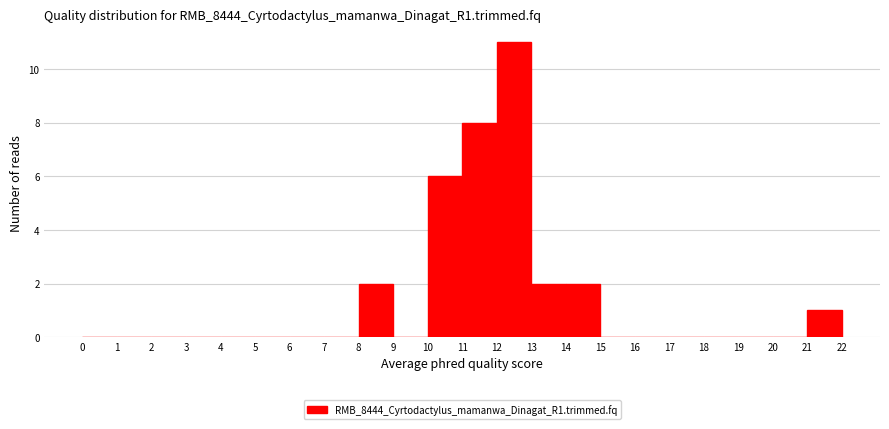

Over which range of the x-axis is the bar tallest?

12 to 13